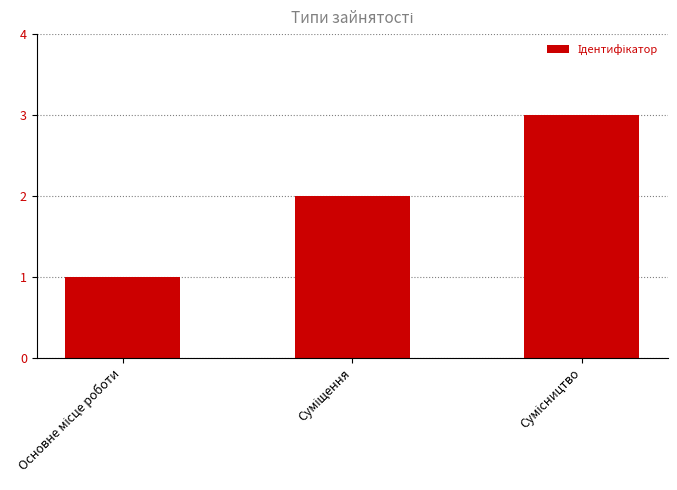

What is the smallest value displayed?

1